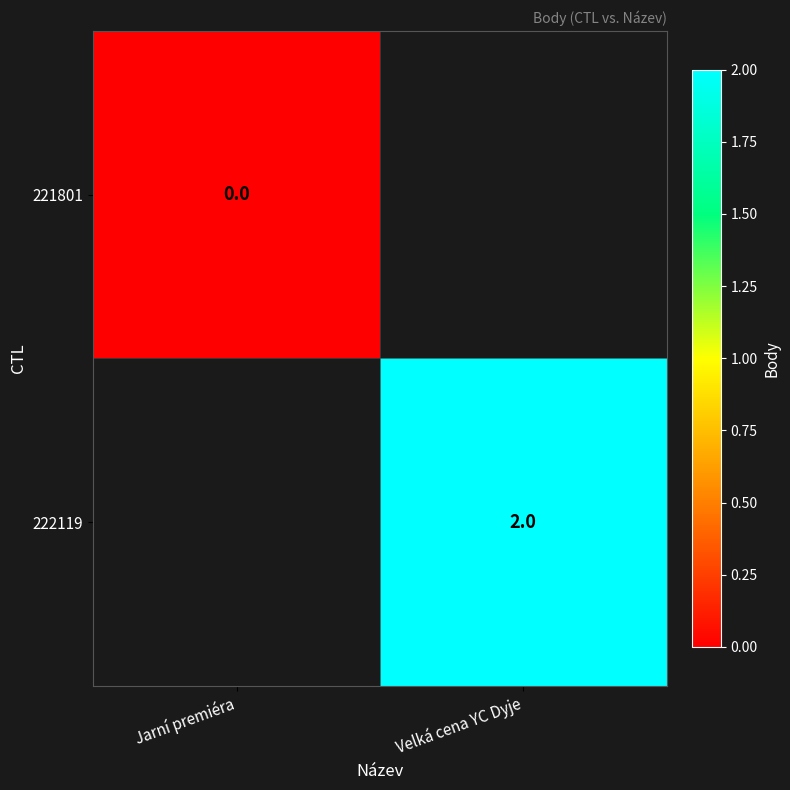

The value of 222119 at Velká cena YC Dyje is 3. True or false?

False